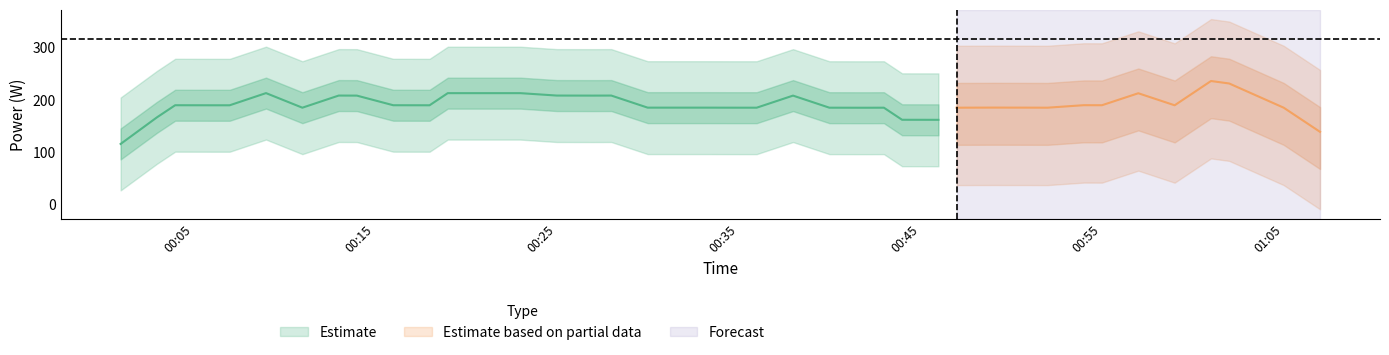

Where is the first local minimum?

2